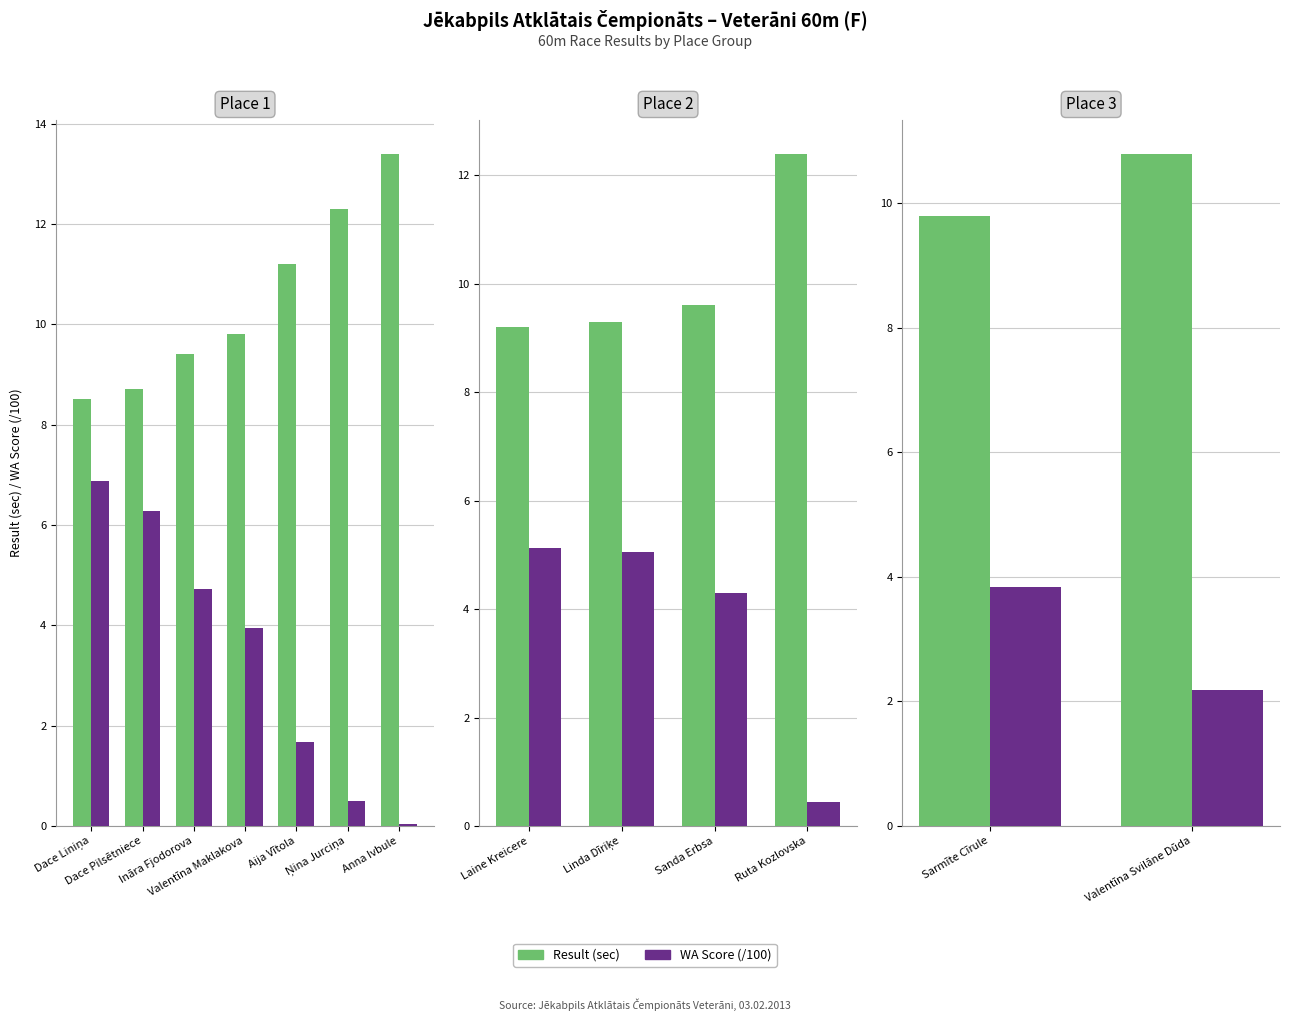

What are all the series names shown in the legend?

Result (sec), WA Score (/100)